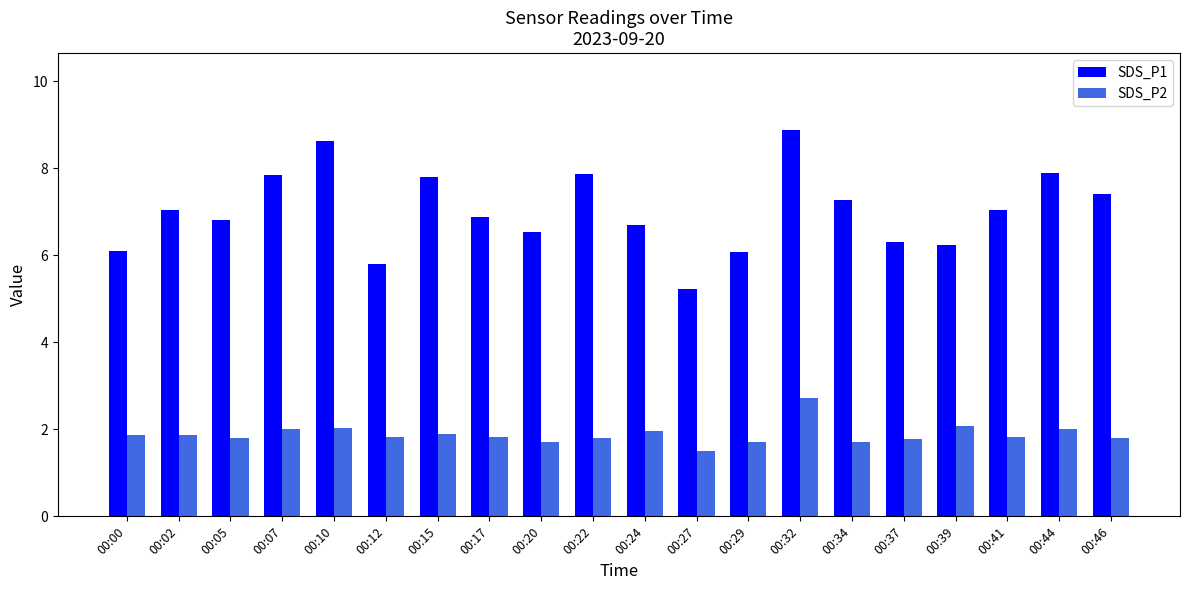

What is the total value across all series at 00:34?

9.0